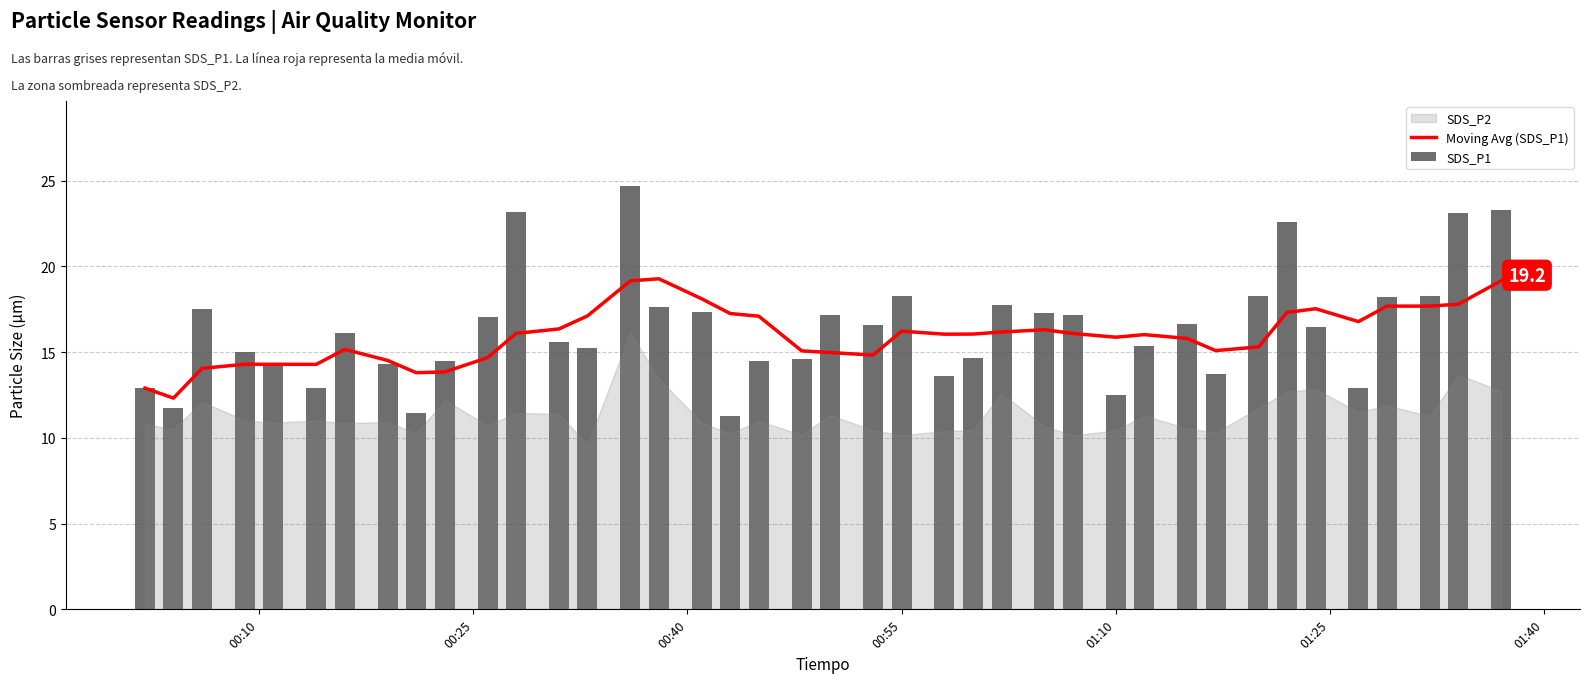

How many groups of bars are there?

40